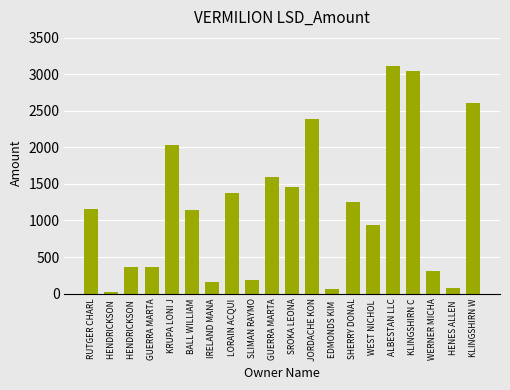

How many bars are there in total?

20